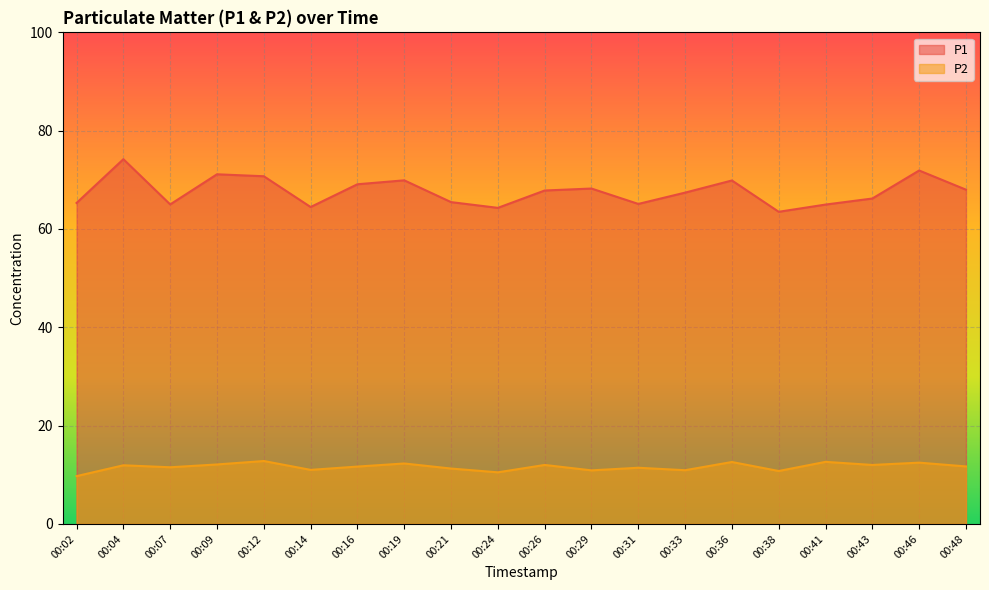

What value does the P2 series have at 00:21?

11.3